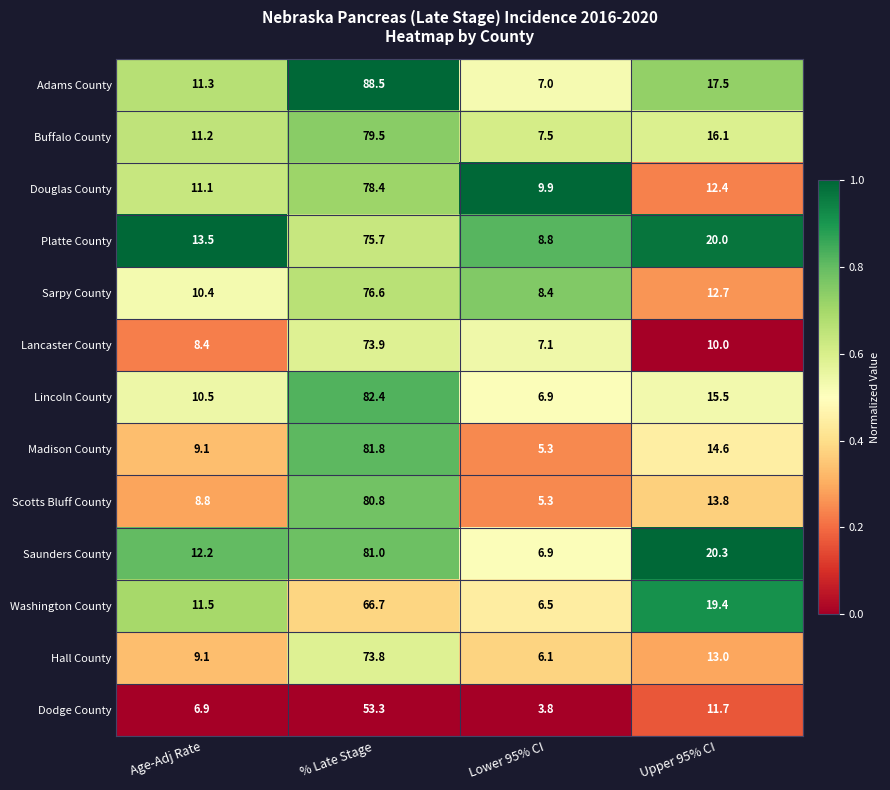

Is it true that Adams County equals 4.2 at Age-Adj Rate?

False